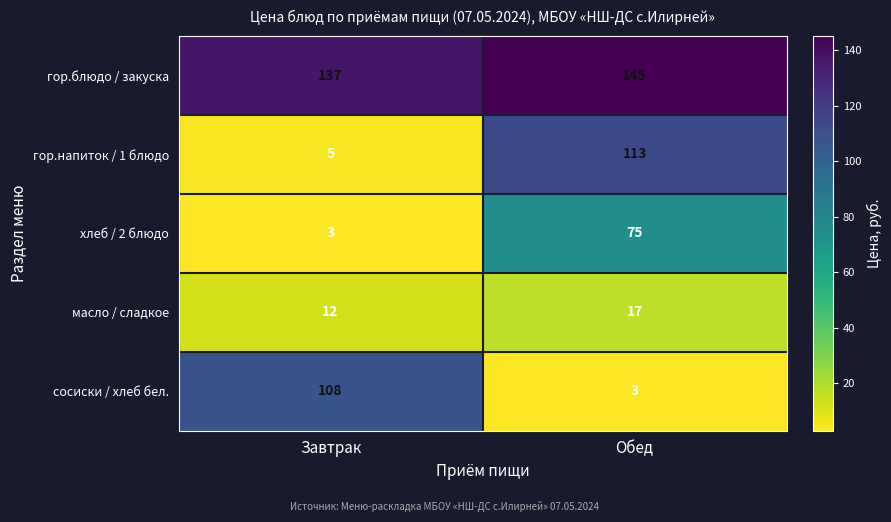

Rank the series by their maximum value, from highest to lowest.

гор.блюдо / закуска, гор.напиток / 1 блюдо, сосиски / хлеб бел., хлеб / 2 блюдо, масло / сладкое